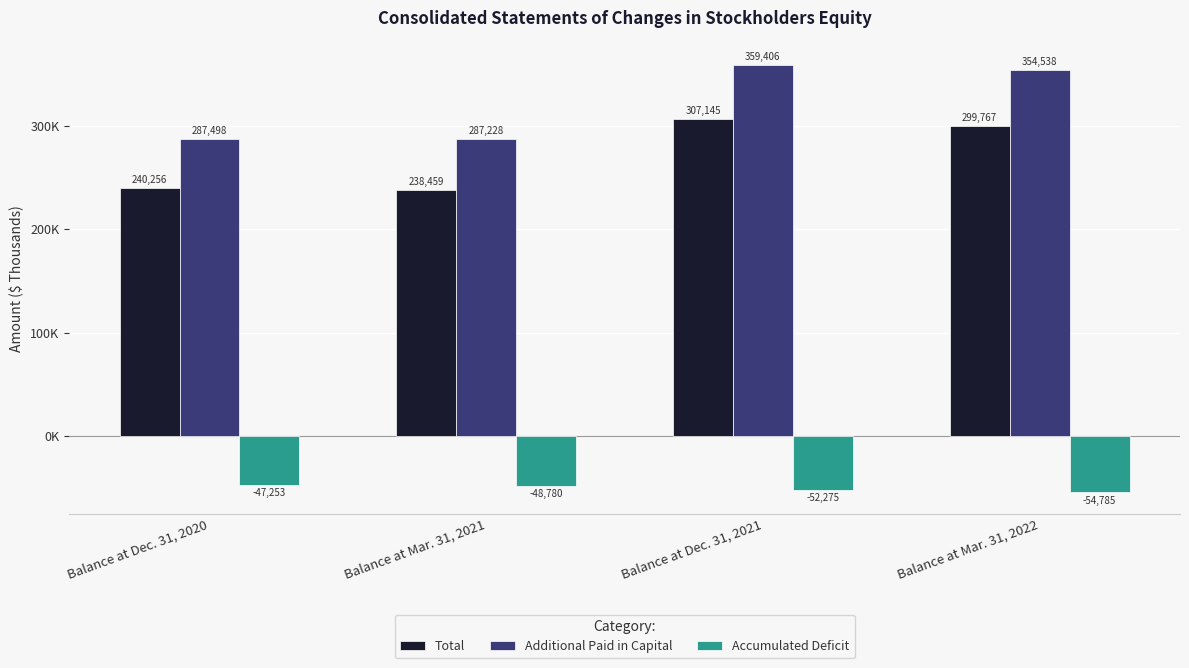

What is the difference between the highest and lowest values at Balance at Mar. 31, 2021?

336008